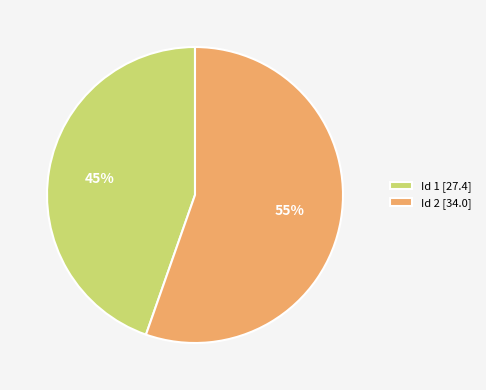

How many slices are in this pie chart?

2